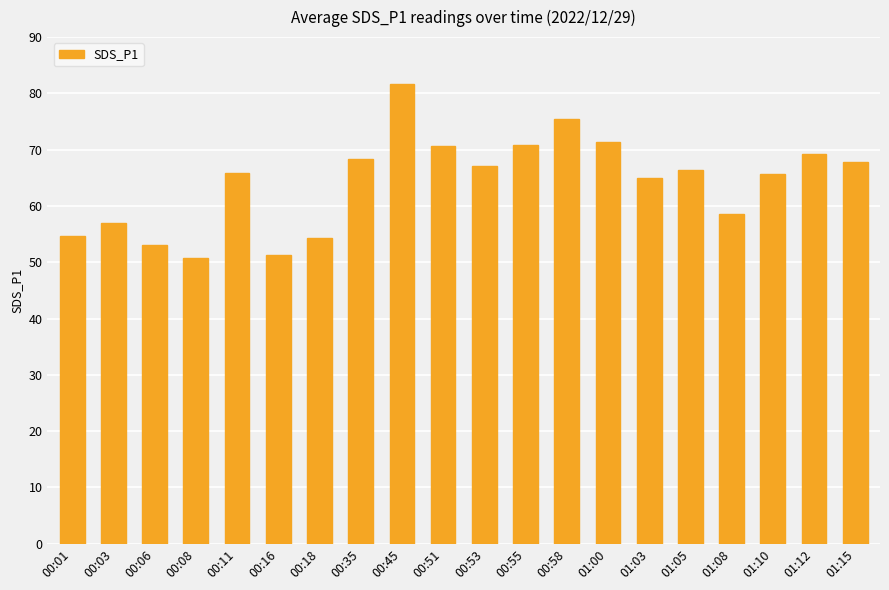

Is it true that the value at 00:16 is 51.3?

True